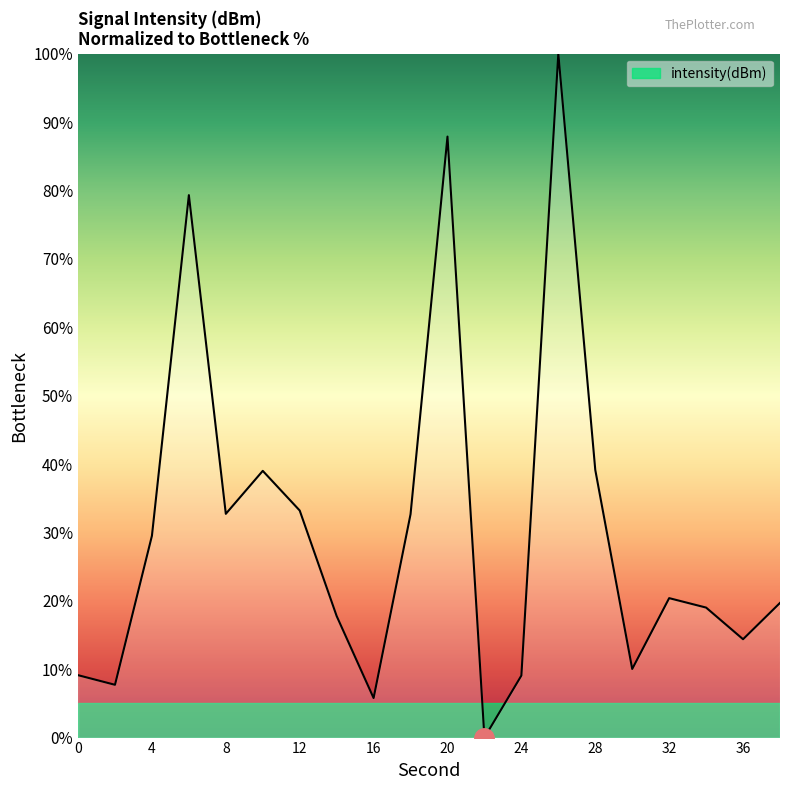

How many positive values are there?

19